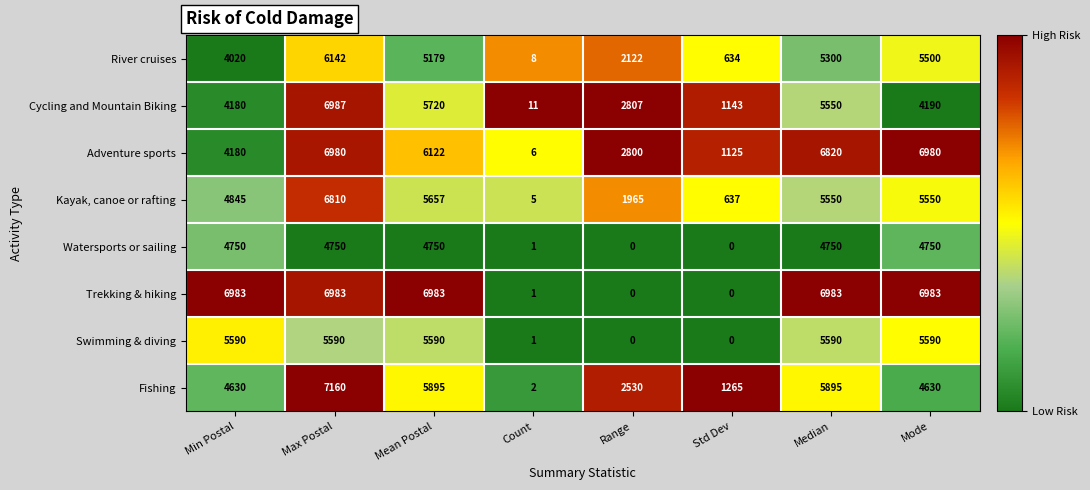

At which category is the sum across all series the highest?

Max Postal